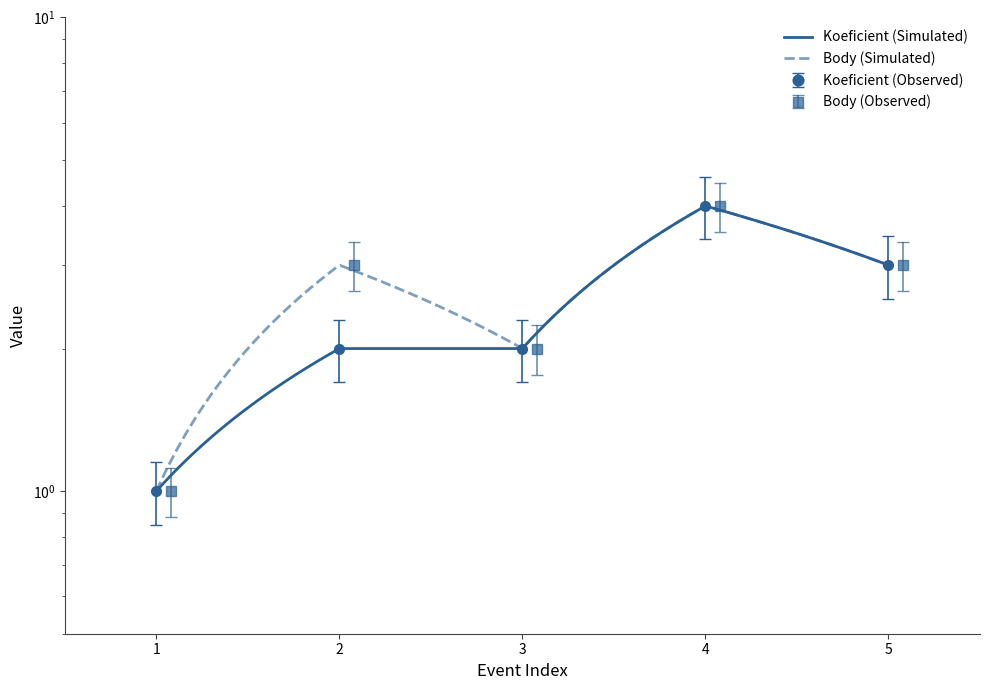

What is the greatest value displayed?

4